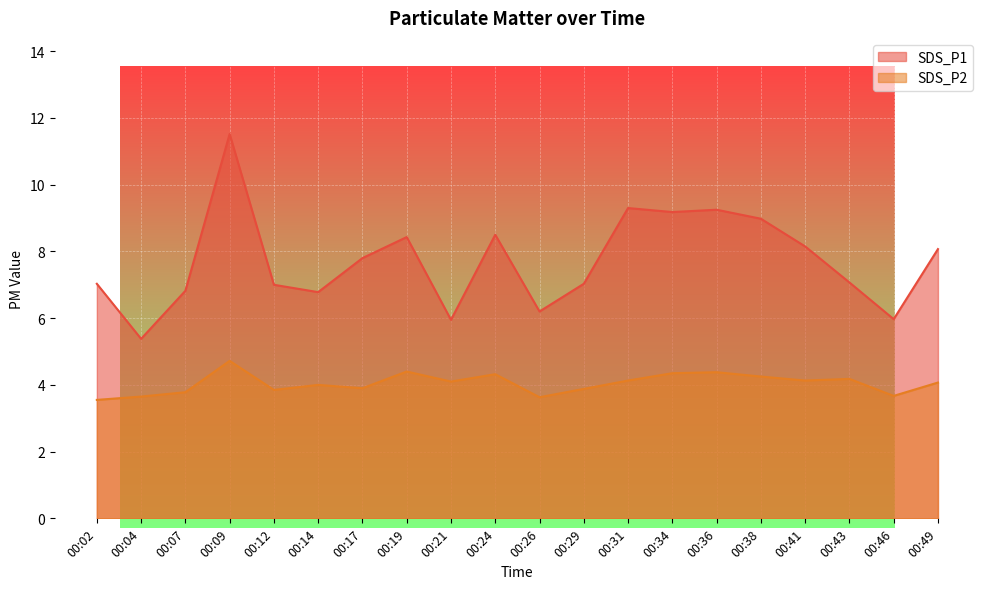

True or false: SDS_P1 and SDS_P2 cross at least once.

False